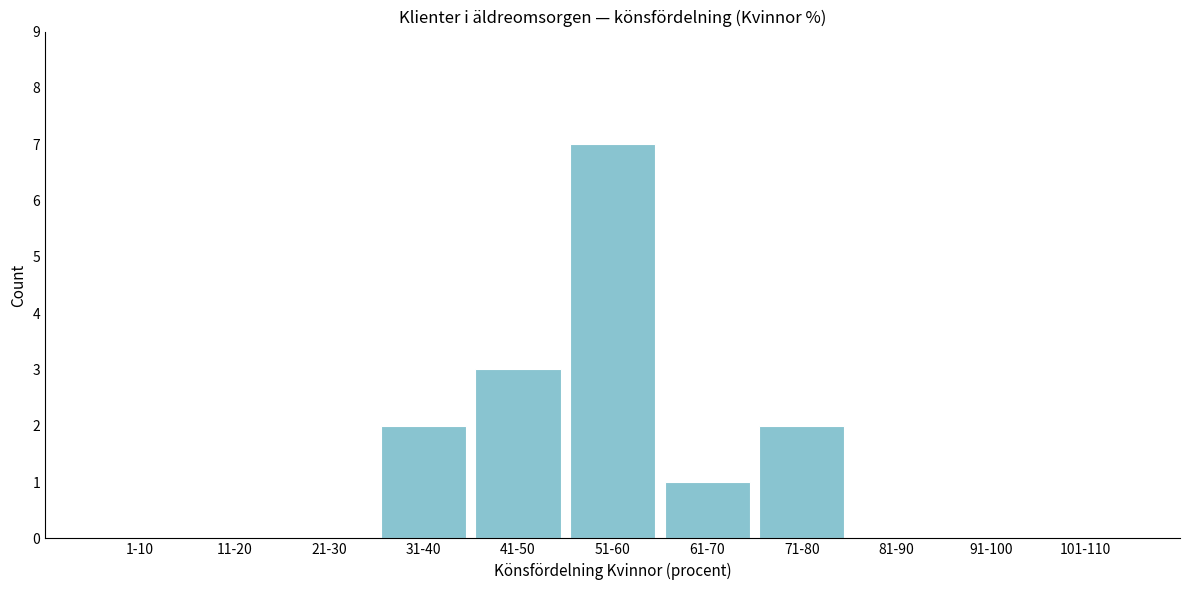

Reading left to right, extract all data points from this chart.

1-10=0	11-20=0	21-30=0	31-40=2	41-50=3	51-60=7	61-70=1	71-80=2	81-90=0	91-100=0	101-110=0